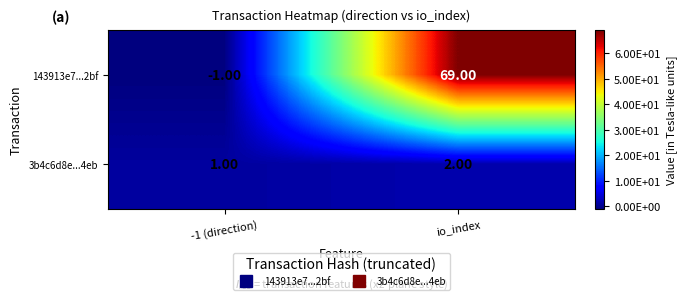

Which label corresponds to the largest value in the chart?

io_index